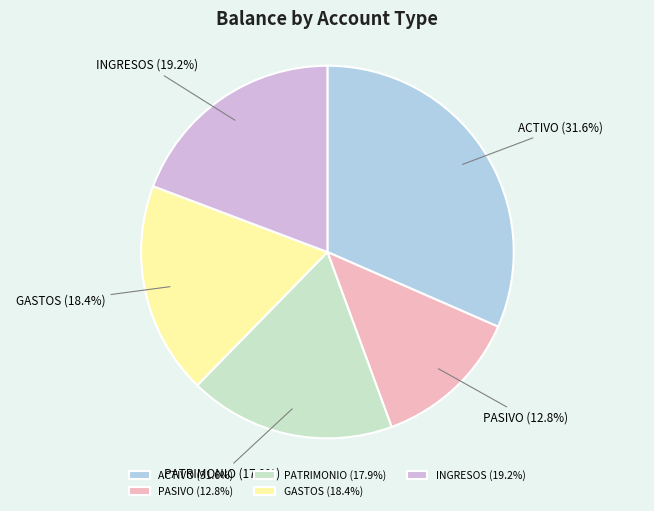

How many segments does this pie chart have?

5